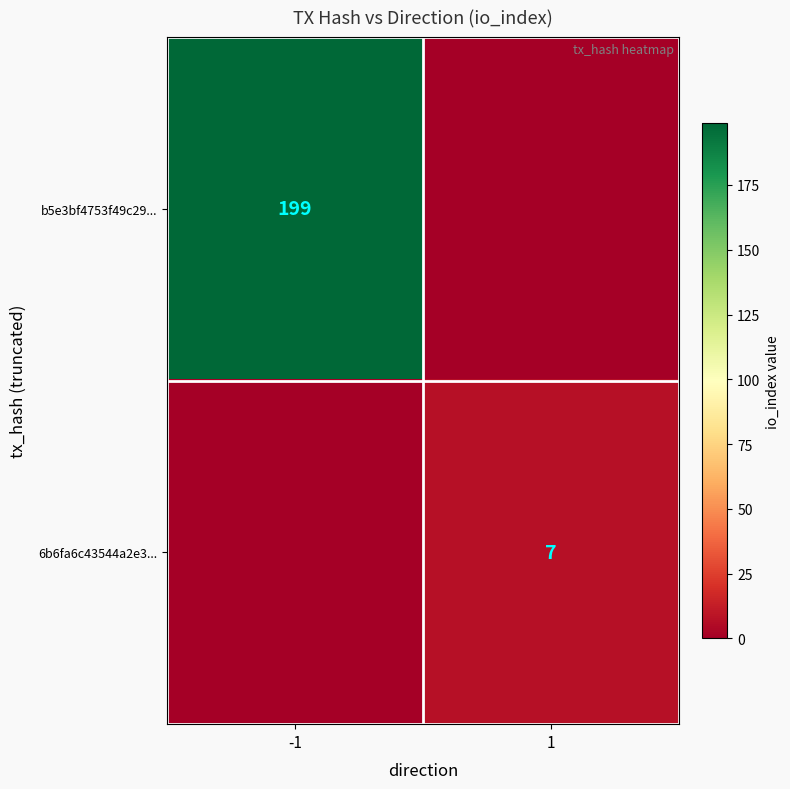

The value of b5e3bf4753f49c29... at -1 is 199. True or false?

True